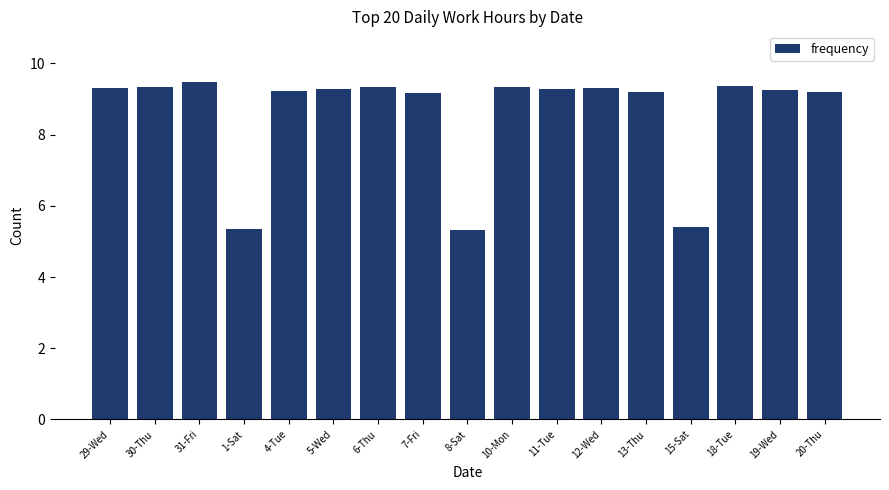

What is the ratio of the value at 18-Tue to the value at 29-Wed?

1.0